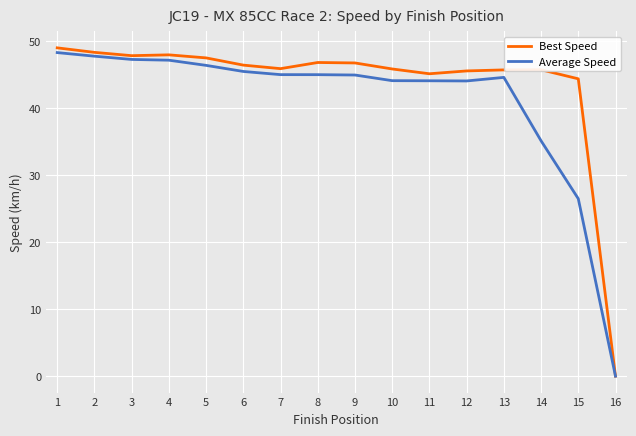

True or false: Best Speed has a value of 15.8 at 3.

False